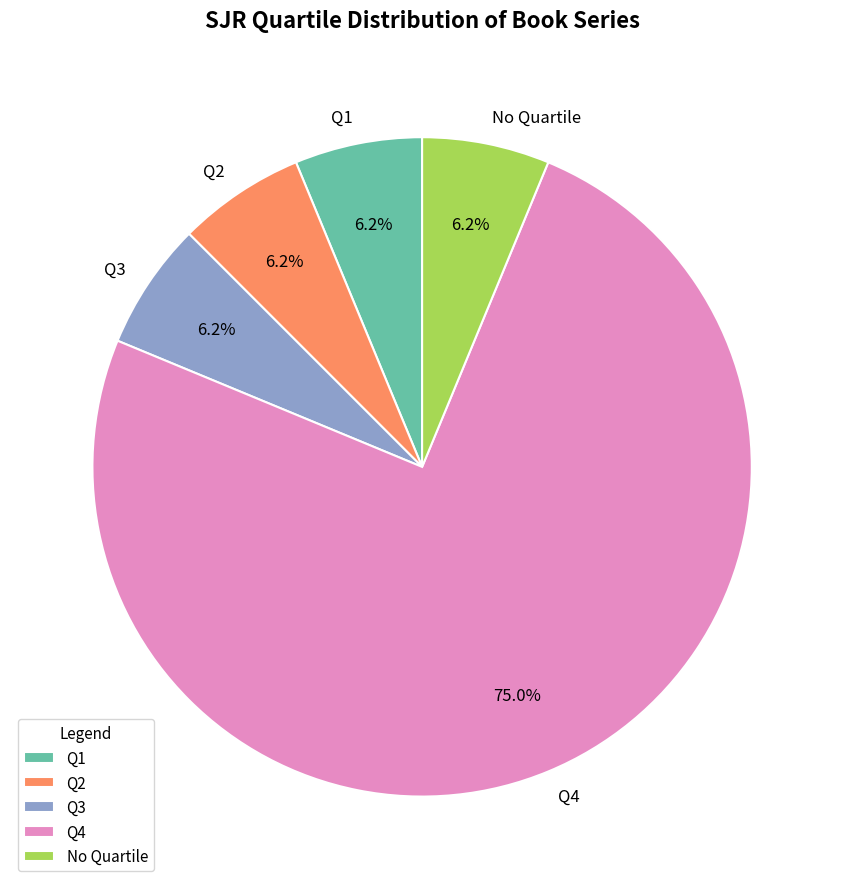

Is the sum of Q3 and Q2 greater than half?

No